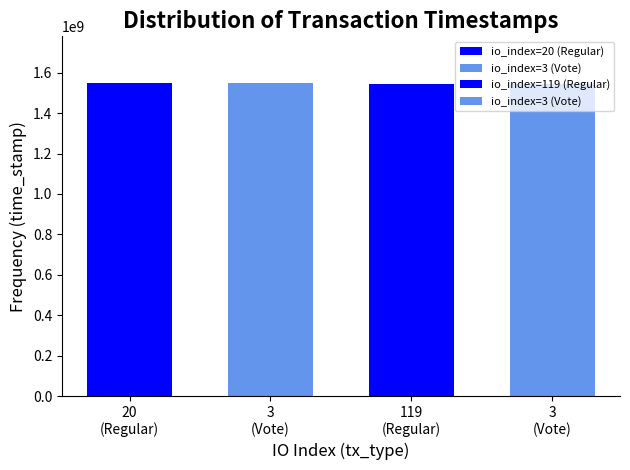

What is the label of the 1st bar from the left?

20